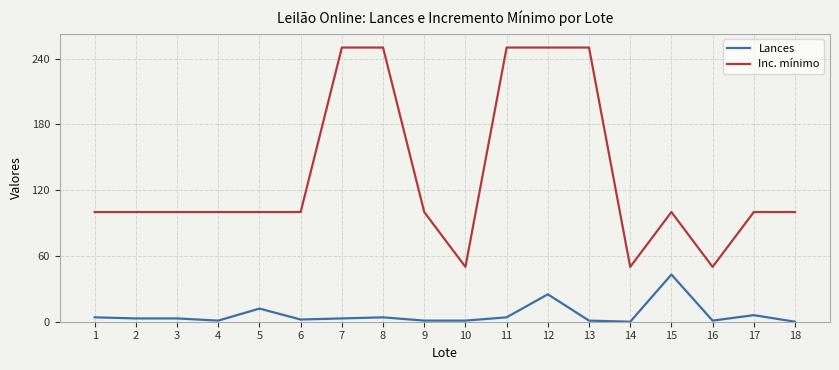

Which series has the largest range (max minus min)?

Inc. mínimo